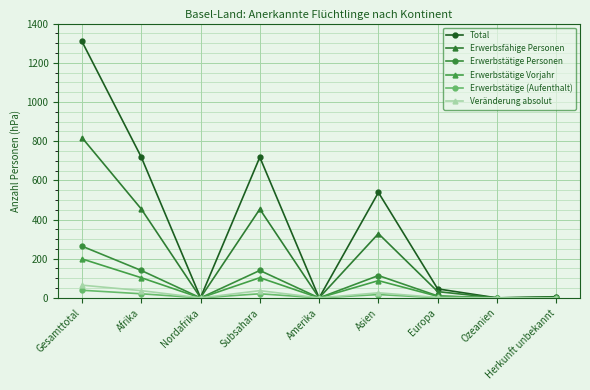

Which series has the largest range (max minus min)?

Total